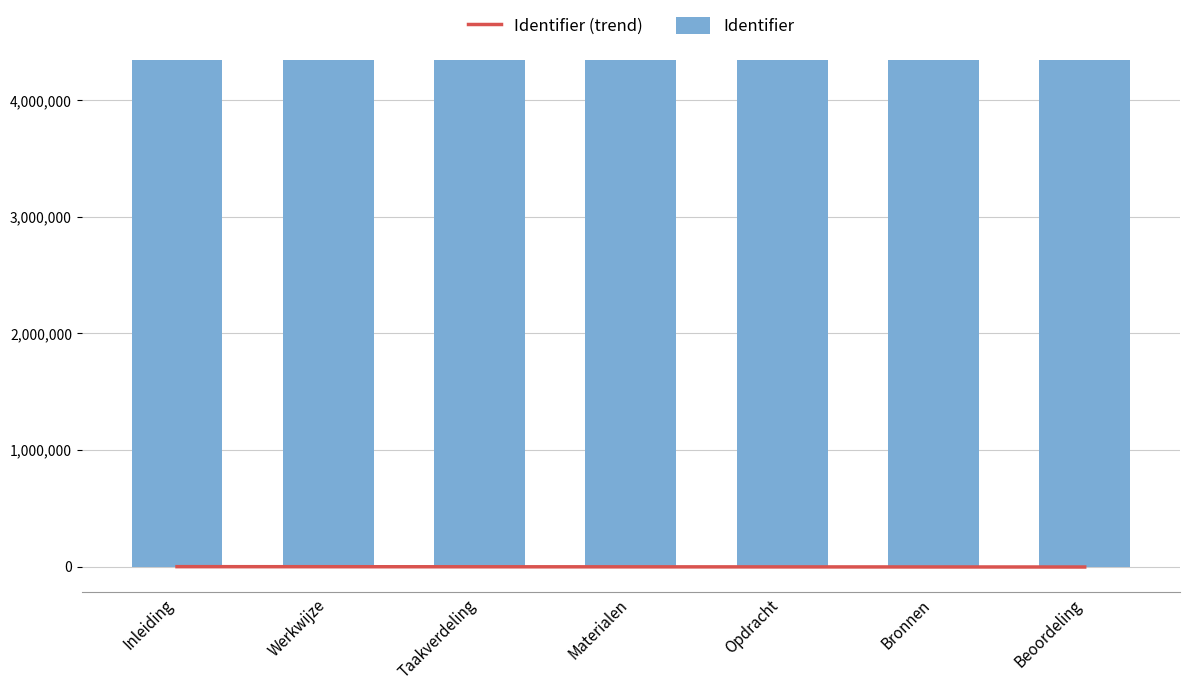

What is the average value of the Identifier series?

4342164